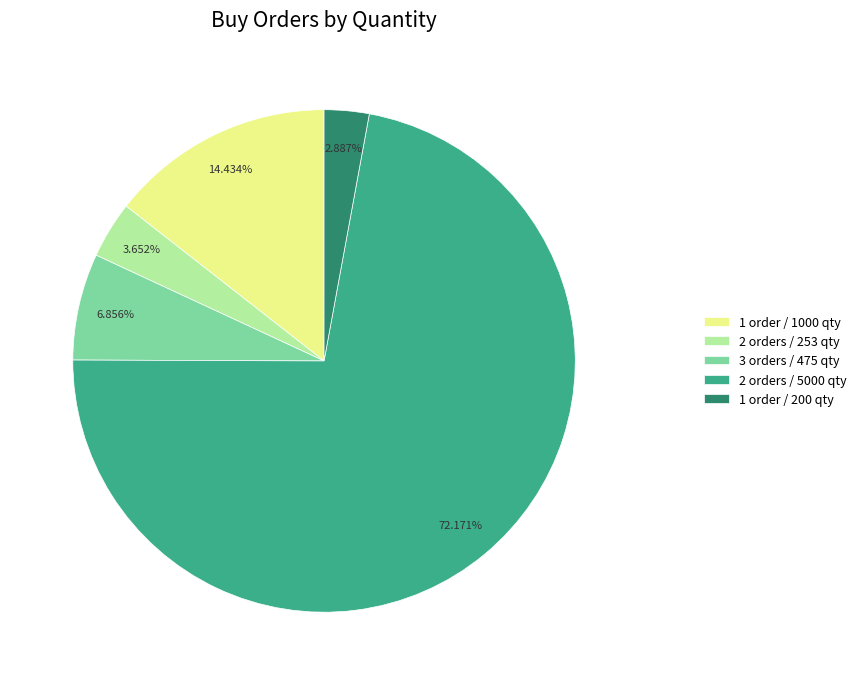

Is 2 orders / 5000 qty the majority of the pie?

Yes